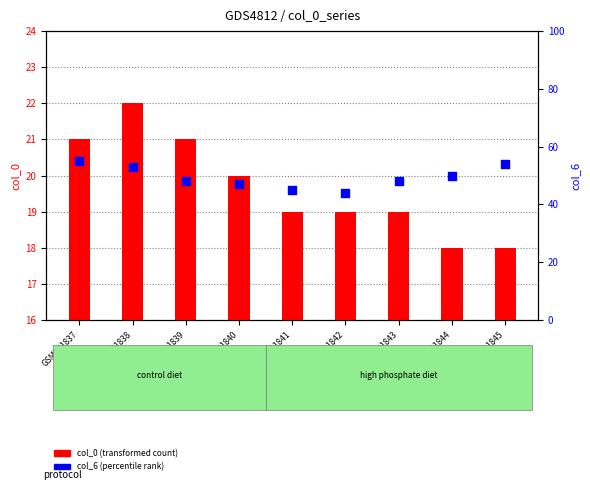

What is the total value across all series at GSM791837?

76